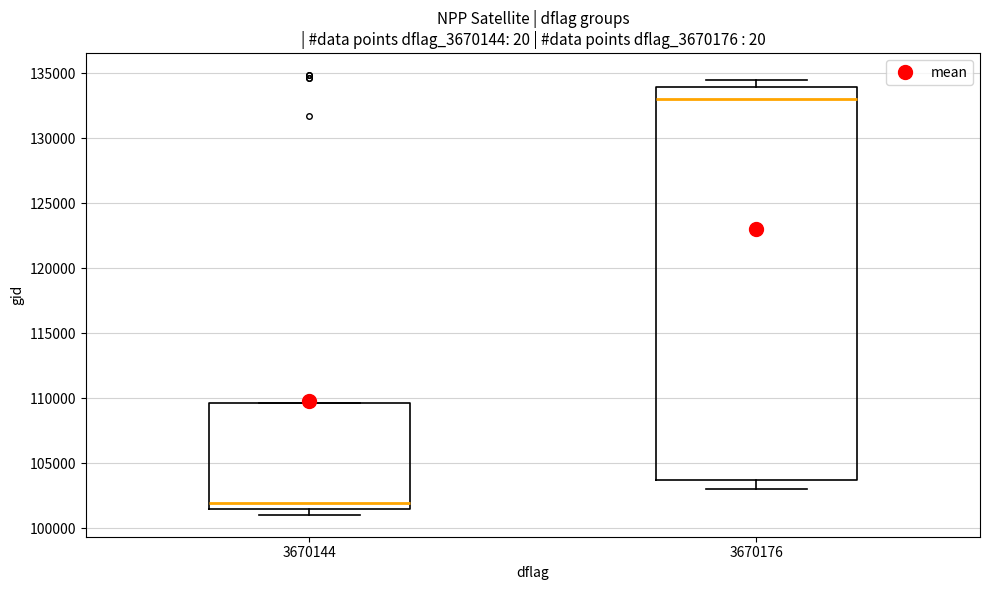

Reading left to right, read every box against the y-axis: the position of its median line, the range the box covers, and the ends of its whiskers. The values are not printed on the chart, so give them approximately, as read against the axis.

3670144: median 102000, box 101500 to 109500, whiskers 101000 to 109500
3670176: median 133000, box 103500 to 134000, whiskers 103000 to 134500